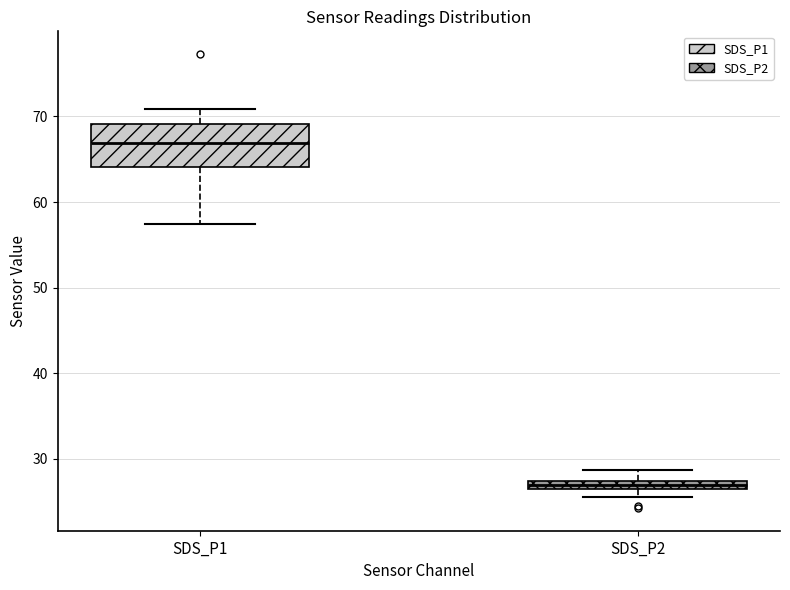

Where does the upper whisker of the box for SDS_P1 end on the y-axis? The values are not printed on the chart, so give them approximately, as read against the axis.

71